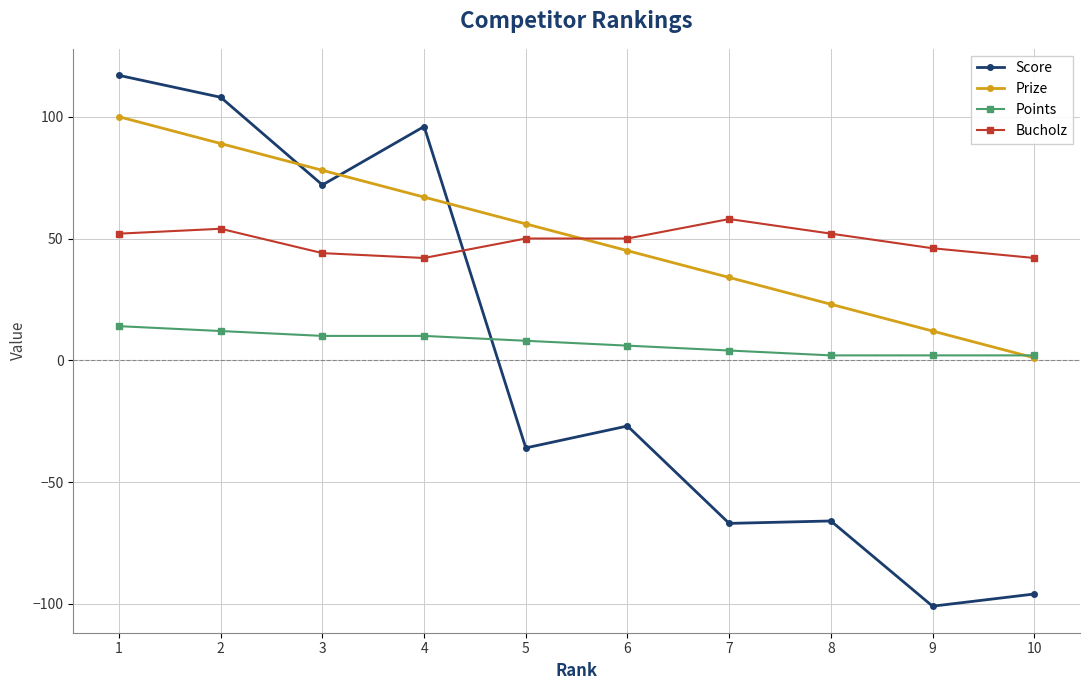

What is the maximum value for Bucholz?

58